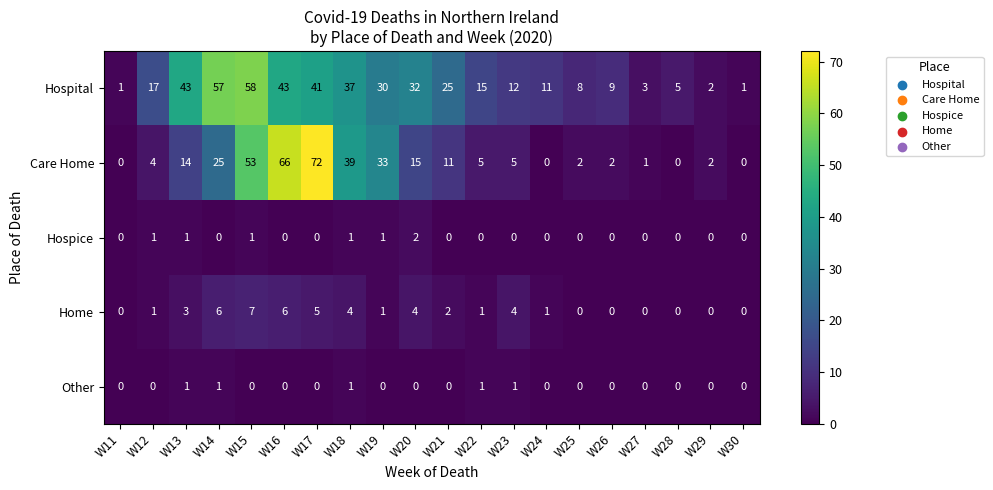

At W23, list the series in order from smallest to largest.

Hospice, Other, Home, Care Home, Hospital